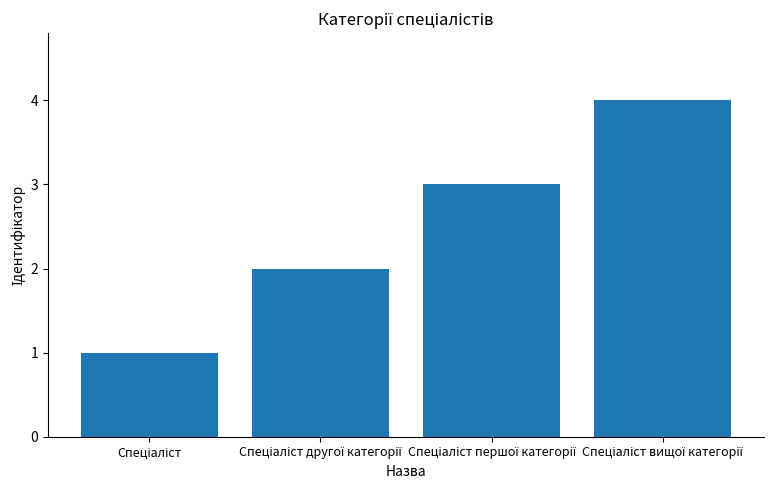

What is the maximum value shown in the chart?

4